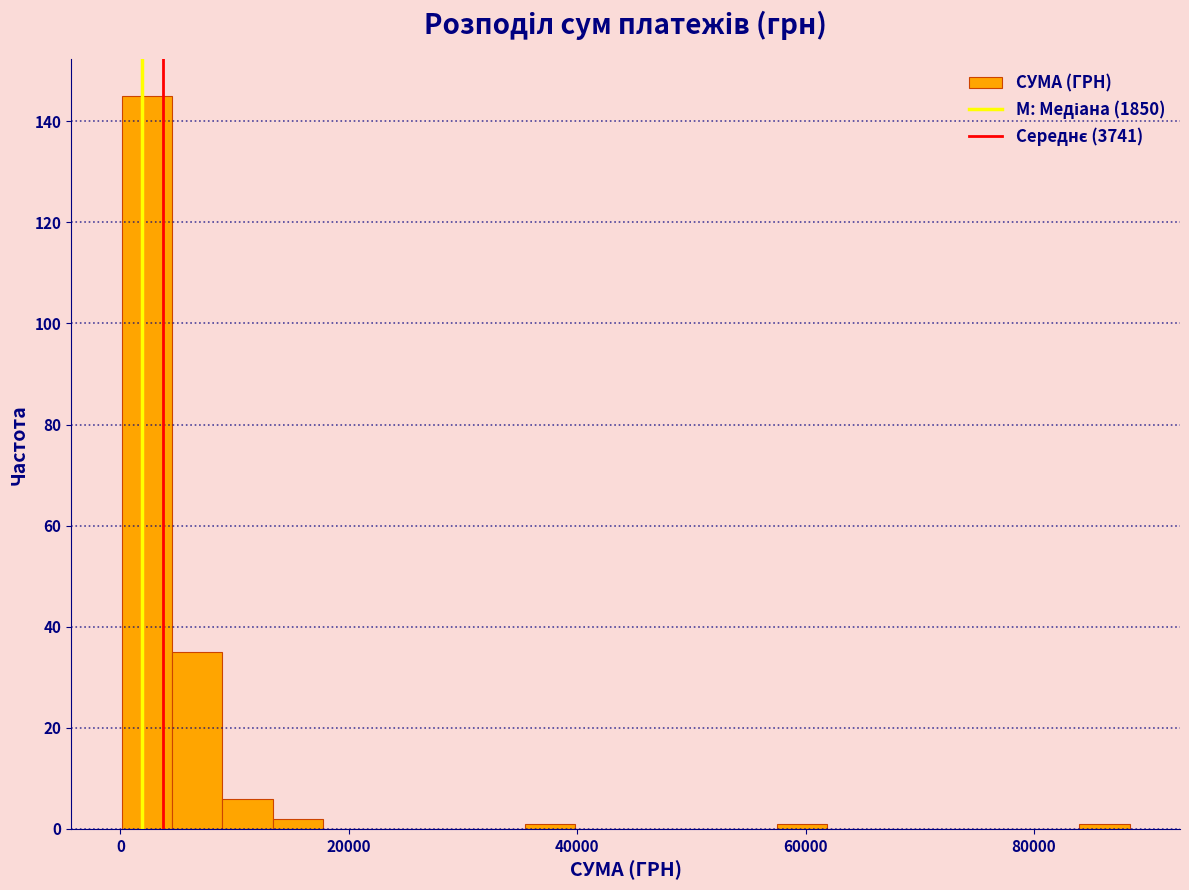

Read against the x-axis, roughly where is the centre of the tallest bar?

2000